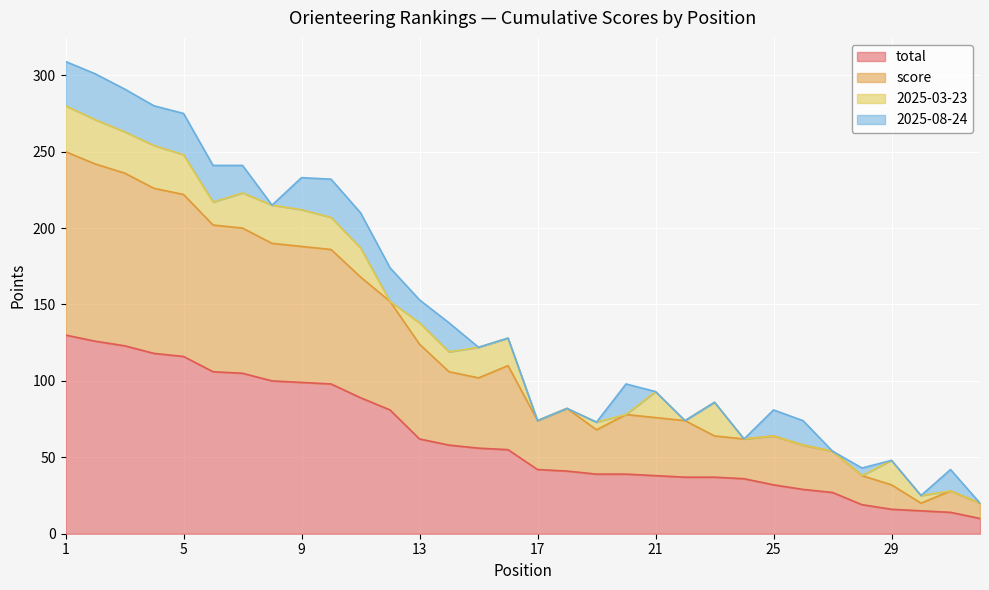

What is the minimum value for total?

10